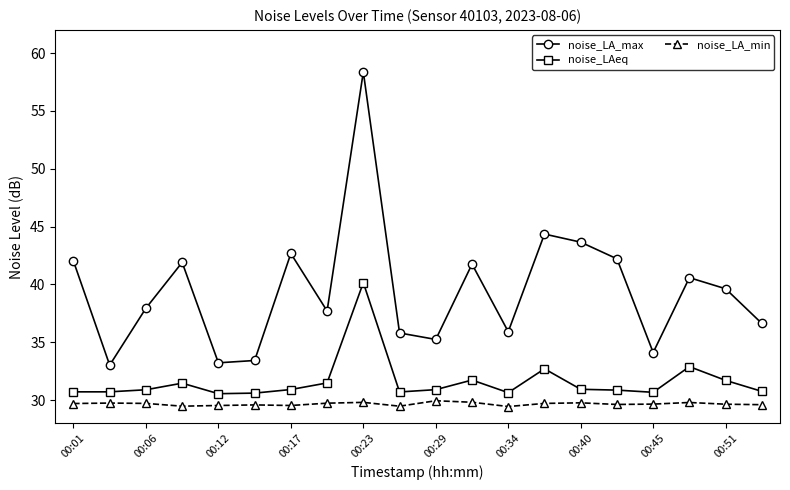

How many interior local peaks does the noise_LA_max series have?

6